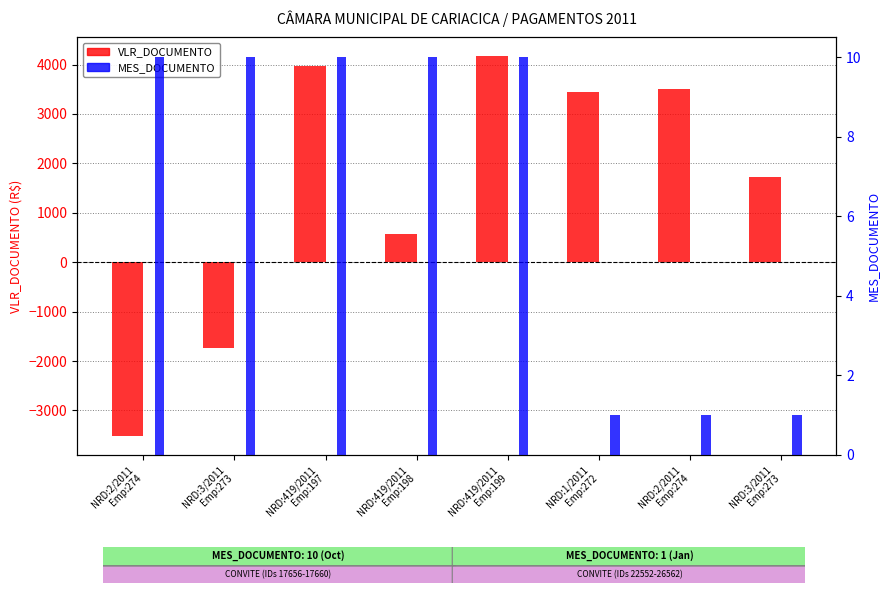

Reading left to right, list all the values displayed in this chart.

VLR_DOCUMENTO: -3513.2	-1733.2	3969.0	566.3	4165.6	3454.5	3513.2	1733.2
MES_DOCUMENTO: 10.0	10.0	10.0	10.0	10.0	1.0	1.0	1.0